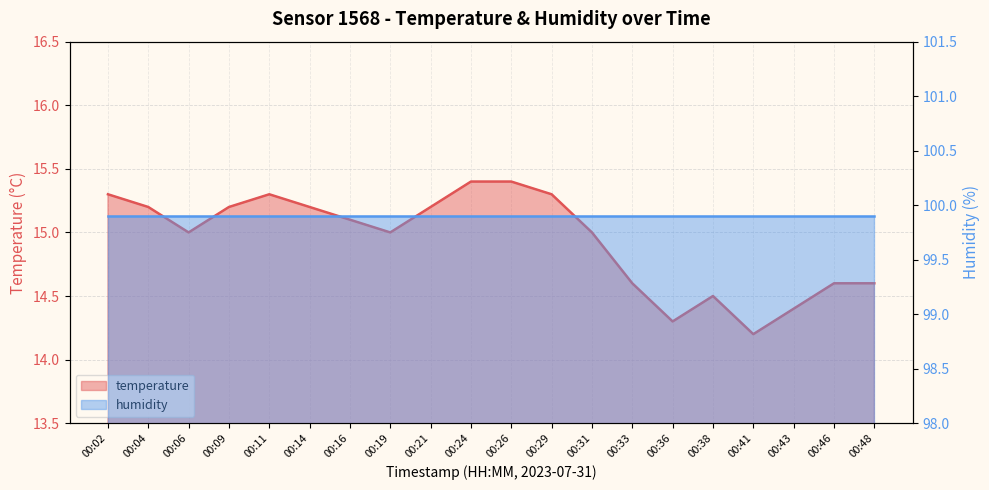

What value does the data have at 00:14?

15.2